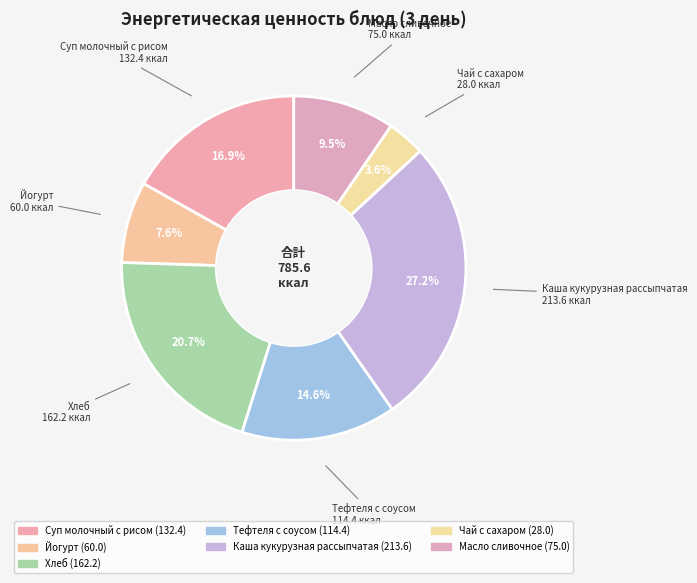

To the nearest percent, what is the average slice percentage?

14%